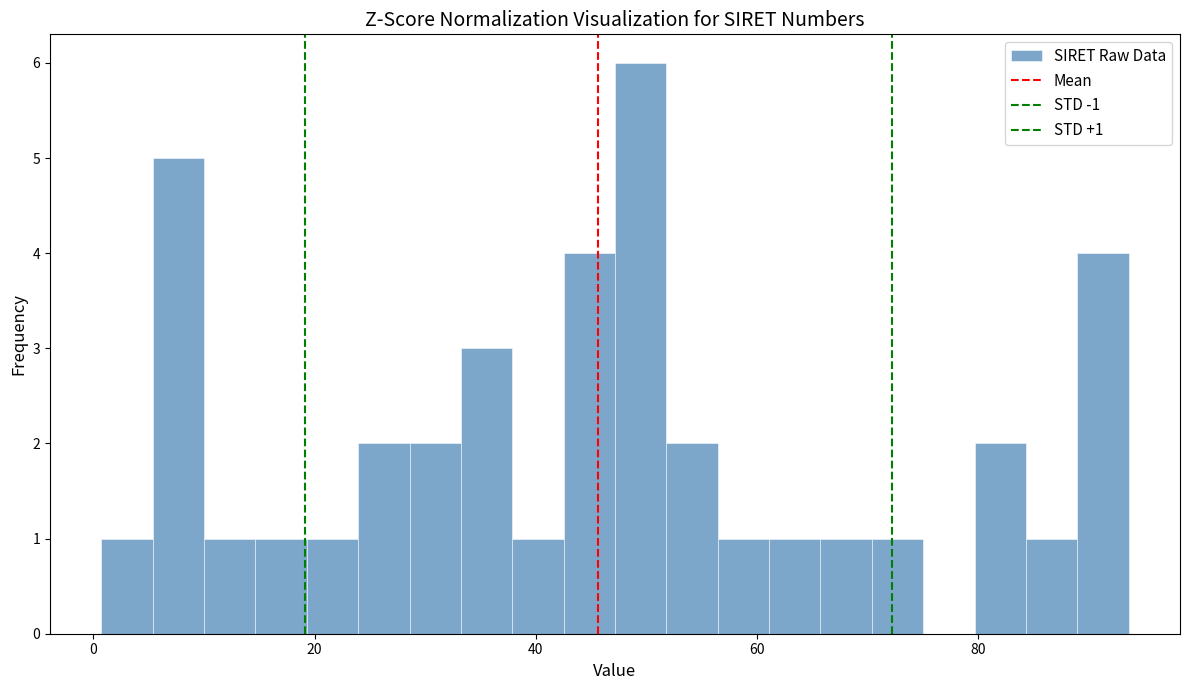

Around what value on the x-axis is the tallest bar? Give the approximate position of its centre, as read against the axis.

50